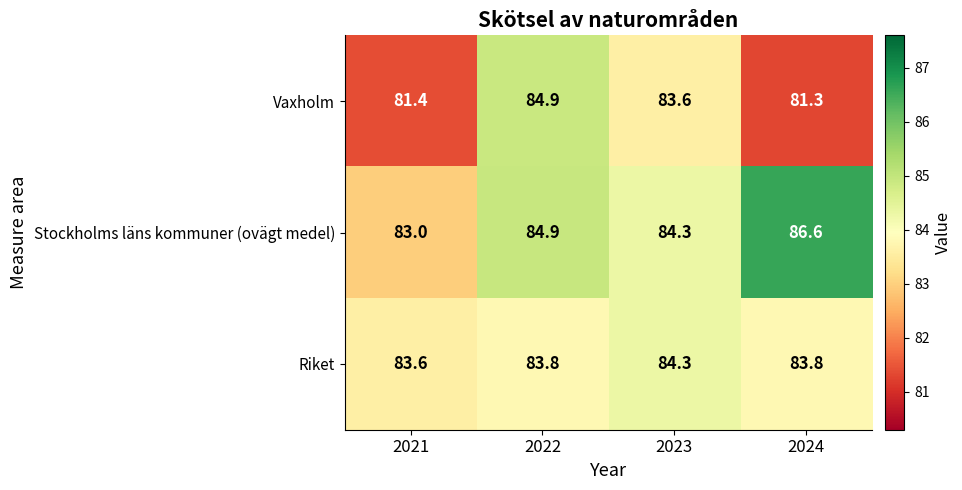

At which category is the sum across all series the highest?

2022